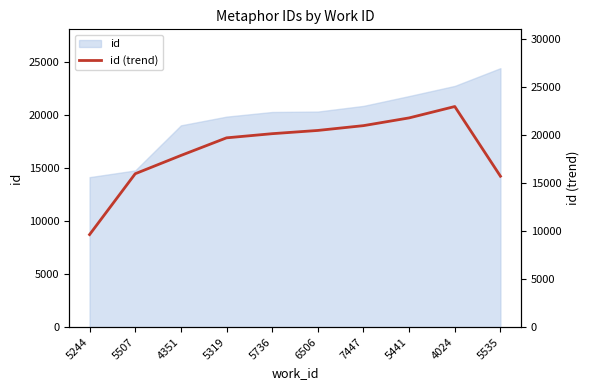

What is the label of the 1st point from the right?

5535